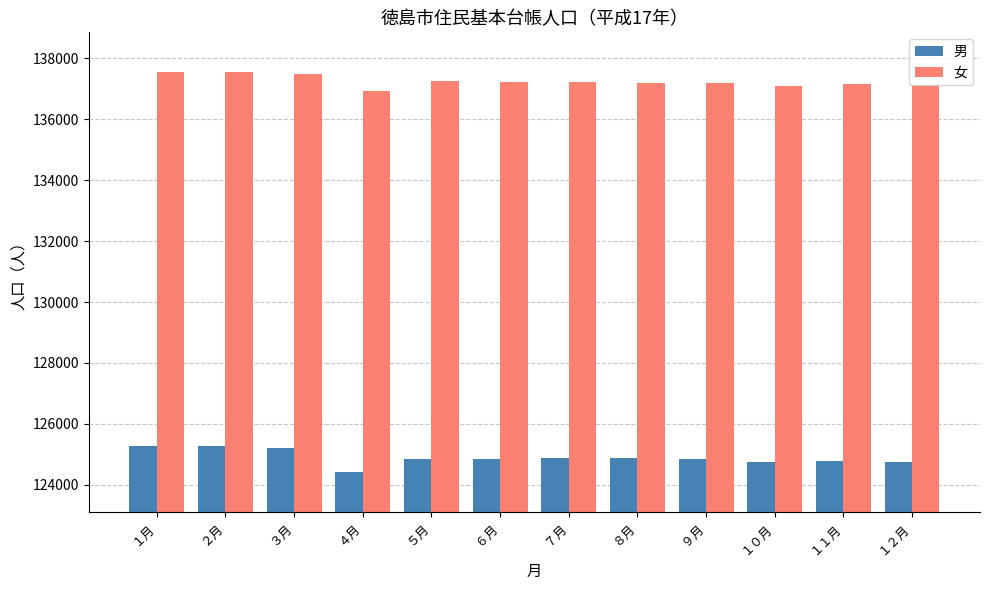

Which category has the lowest value in the 男 series?

４月